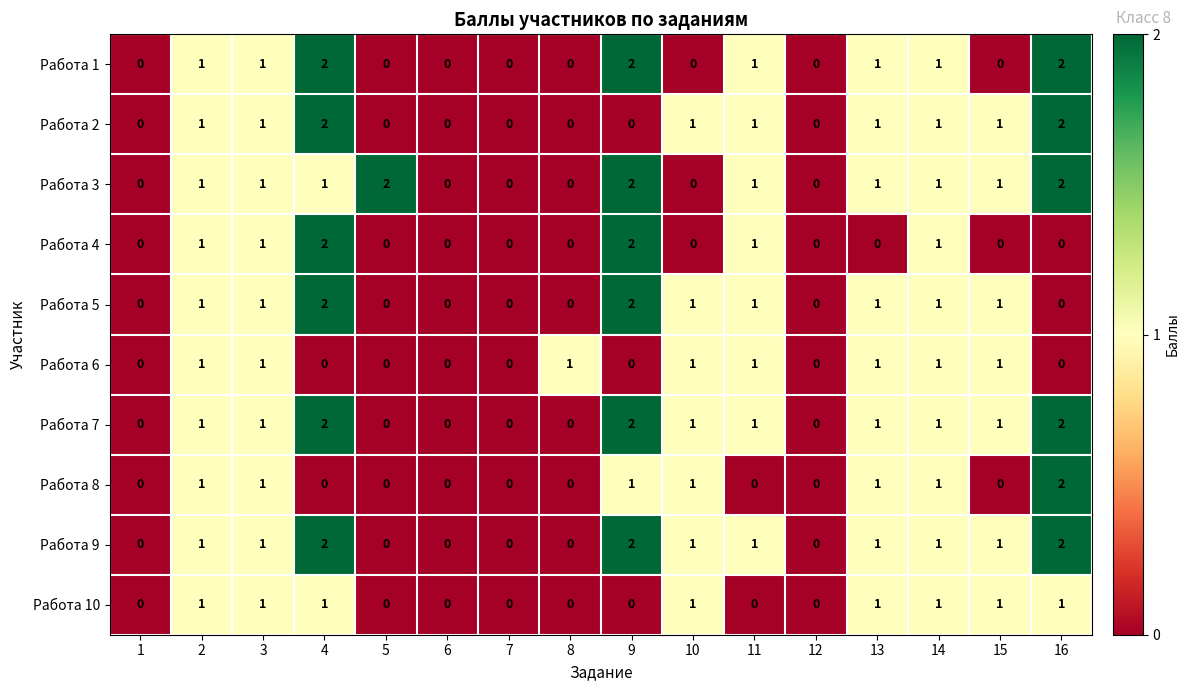

True or false: Работа 2 has a value of -1 at 1.

False